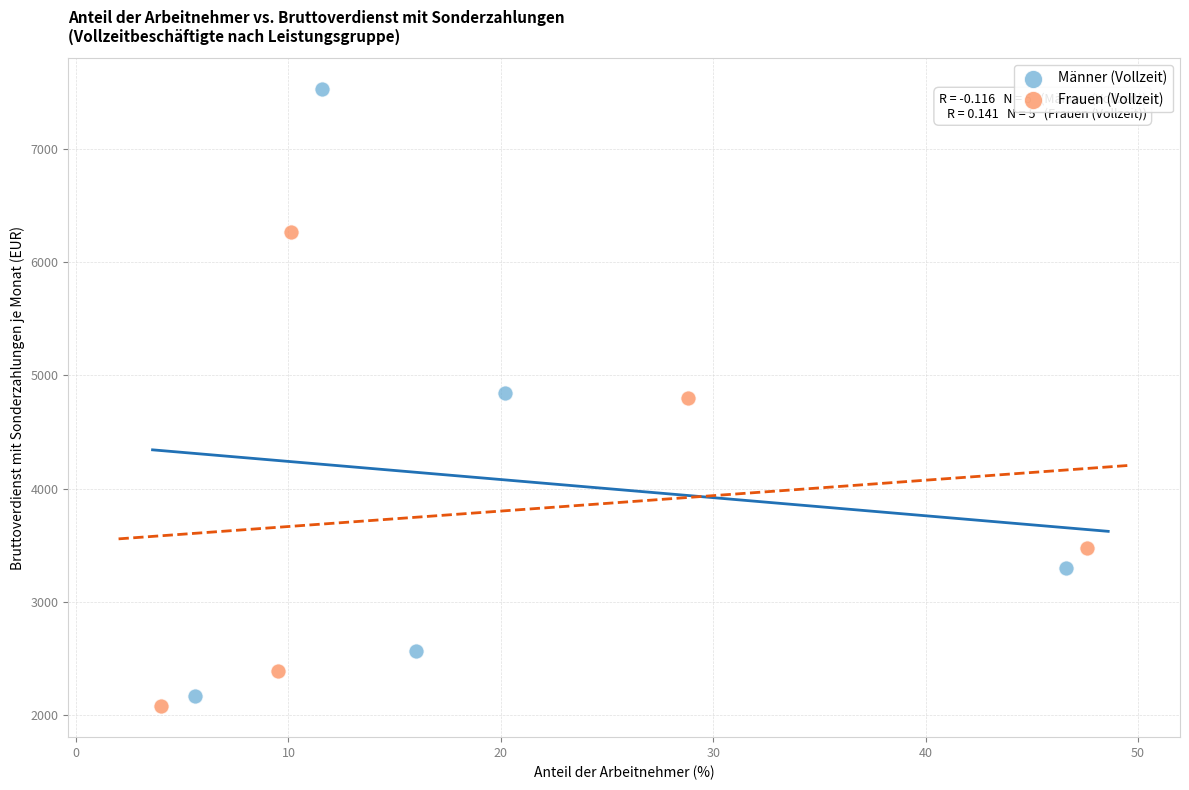

What are all the series names shown in the legend?

Männer (Vollzeit), Frauen (Vollzeit)